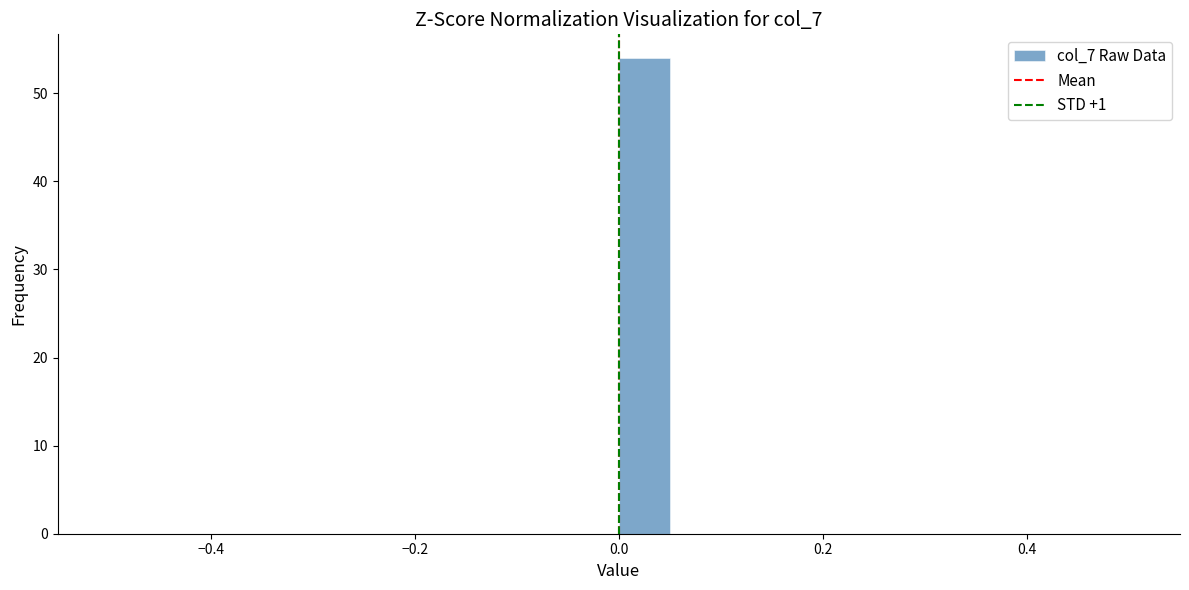

Read against the x-axis, roughly where is the centre of the tallest bar?

0.02